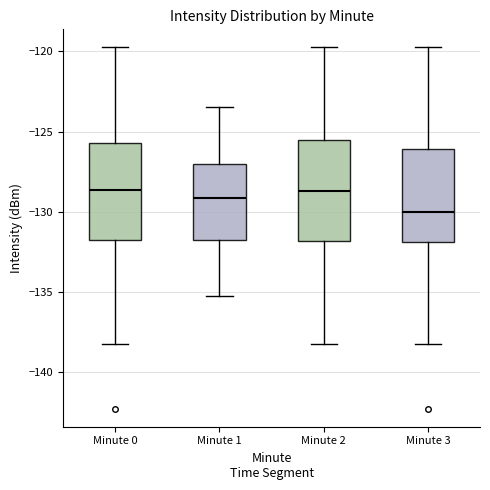

Which box's median line is the lowest?

Minute 3